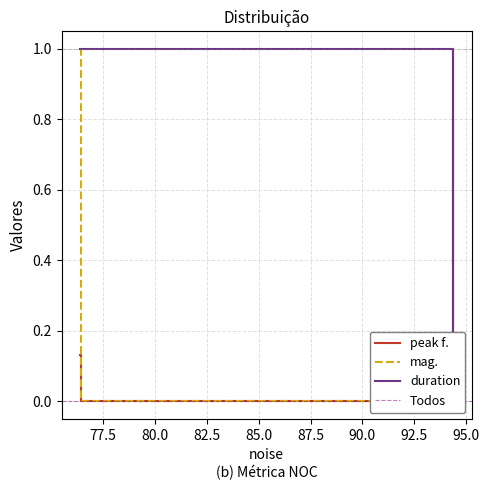

What is the difference between the peak f. values at 76.4548 and 94.3682?

1.0